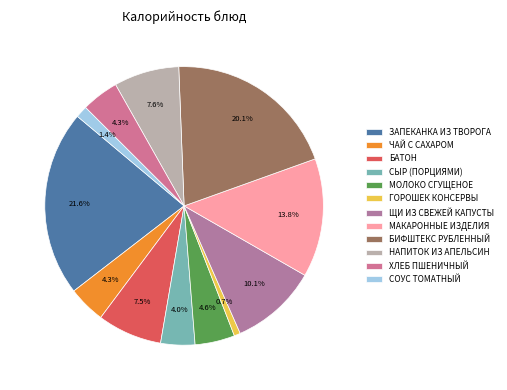

To the nearest percent, what is the difference between the СОУС ТОМАТНЫЙ and МАКАРОННЫЕ ИЗДЕЛИЯ slice percentages?

12%